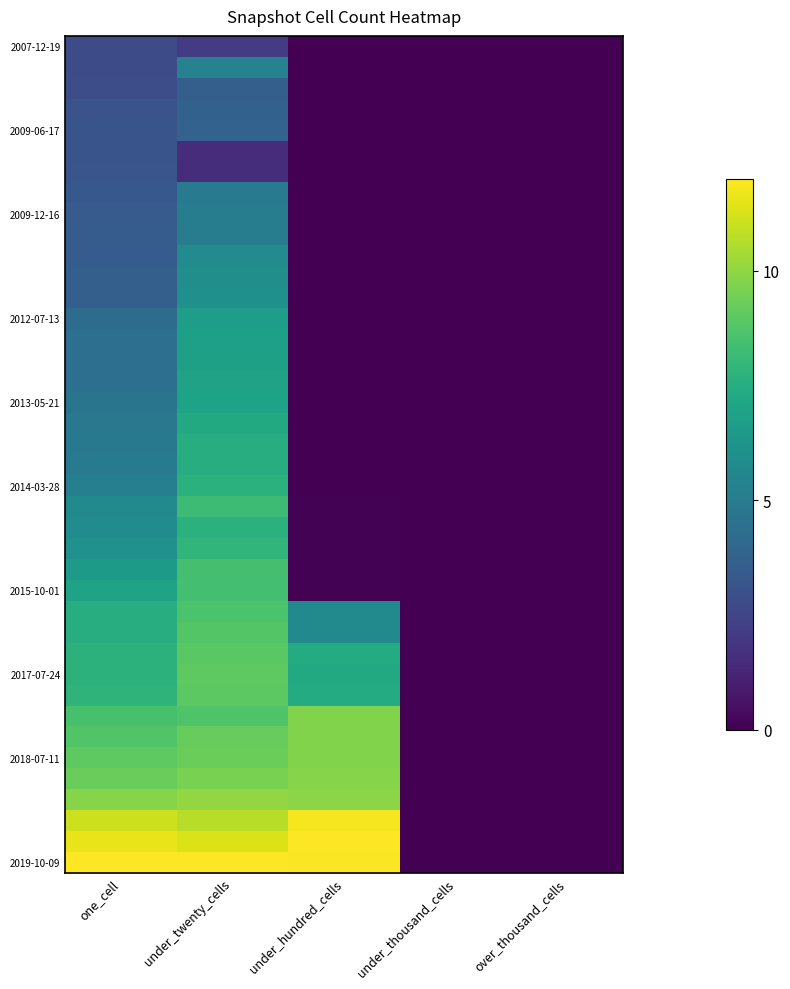

At how many categories does at least one series exceed 10?

3